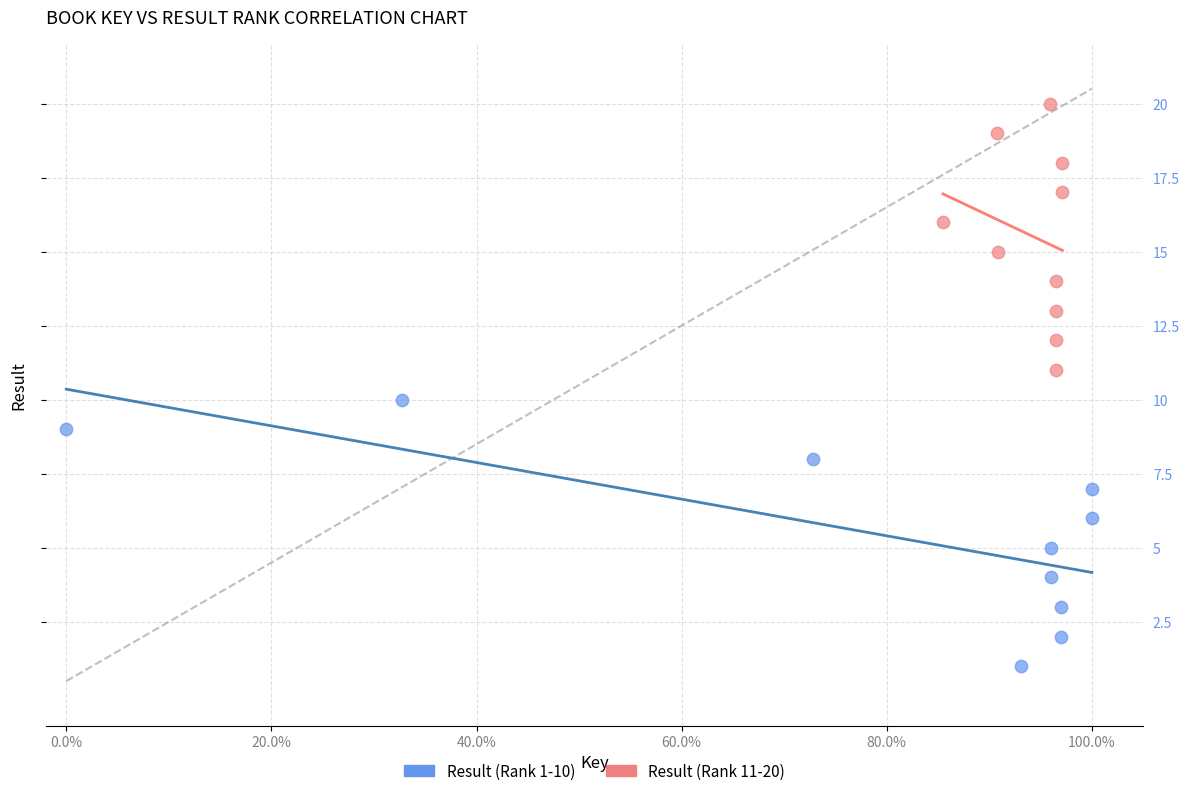

What are all the series names shown in the legend?

Result (Rank 1-10), Result (Rank 11-20)